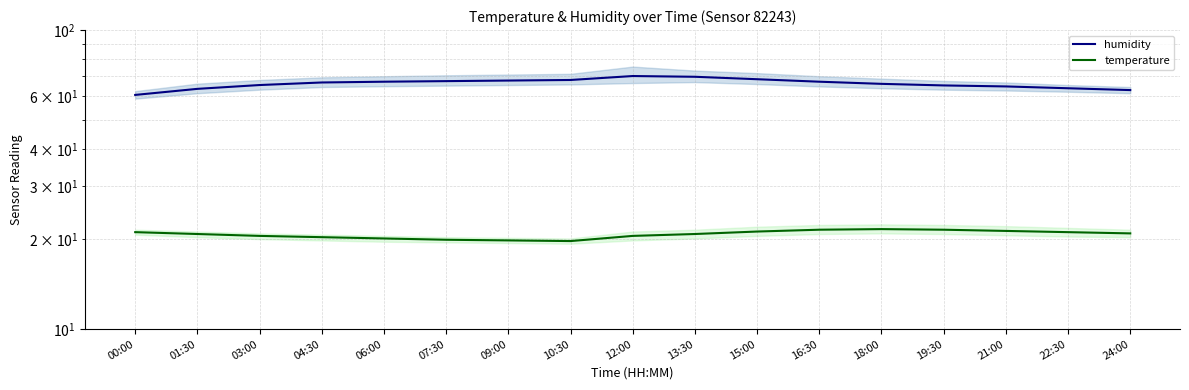

True or false: temperature has a value of 34.3 at 18:00.

False